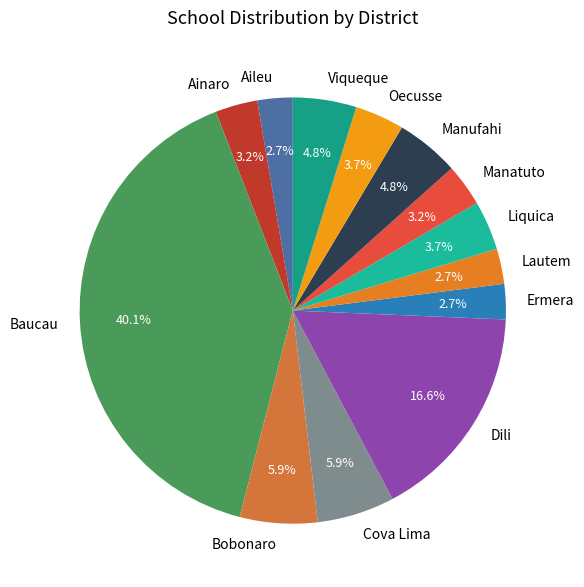

What is the ratio of the value at Oecusse to the value at Ermera?

1.4